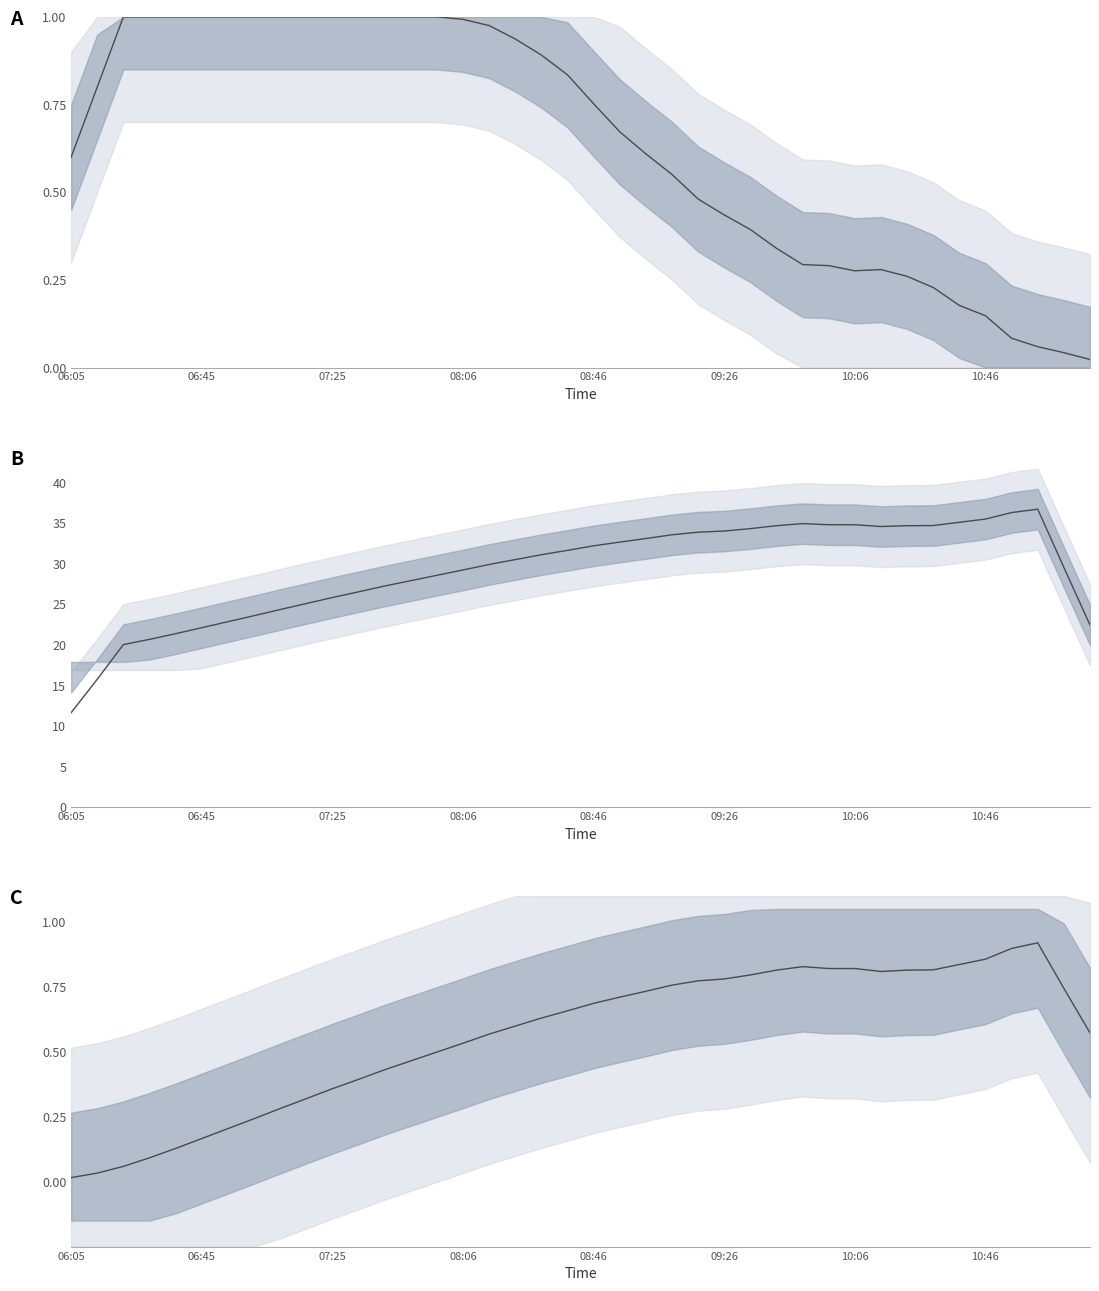

Is this an area chart (filled region under the line)?

No